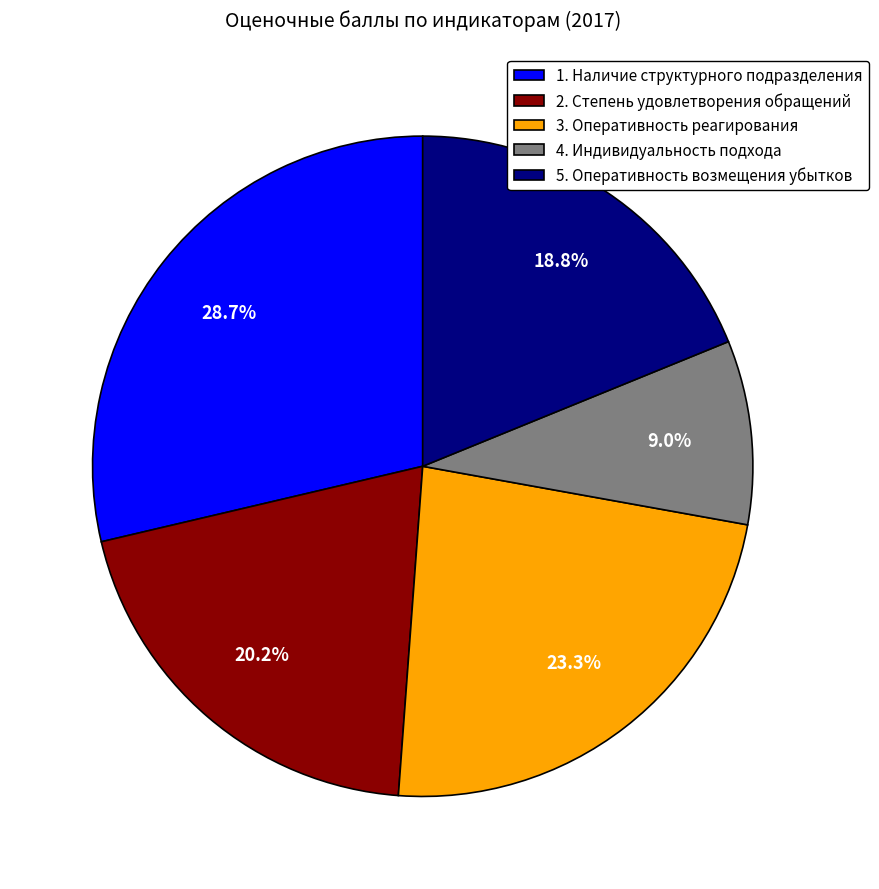

Rank the categories by value from highest to lowest.

1. Наличие структурного подразделения, 3. Оперативность реагирования, 2. Степень удовлетворения обращений, 5. Оперативность возмещения убытков, 4. Индивидуальность подхода